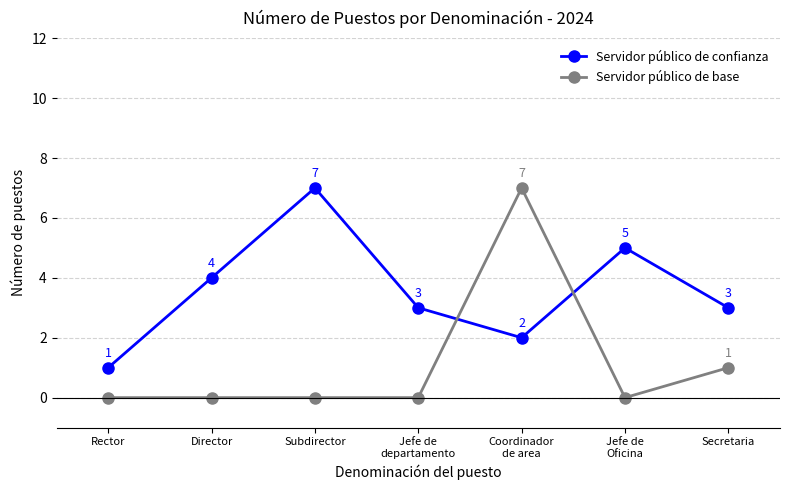

How many lines are shown in the chart?

2